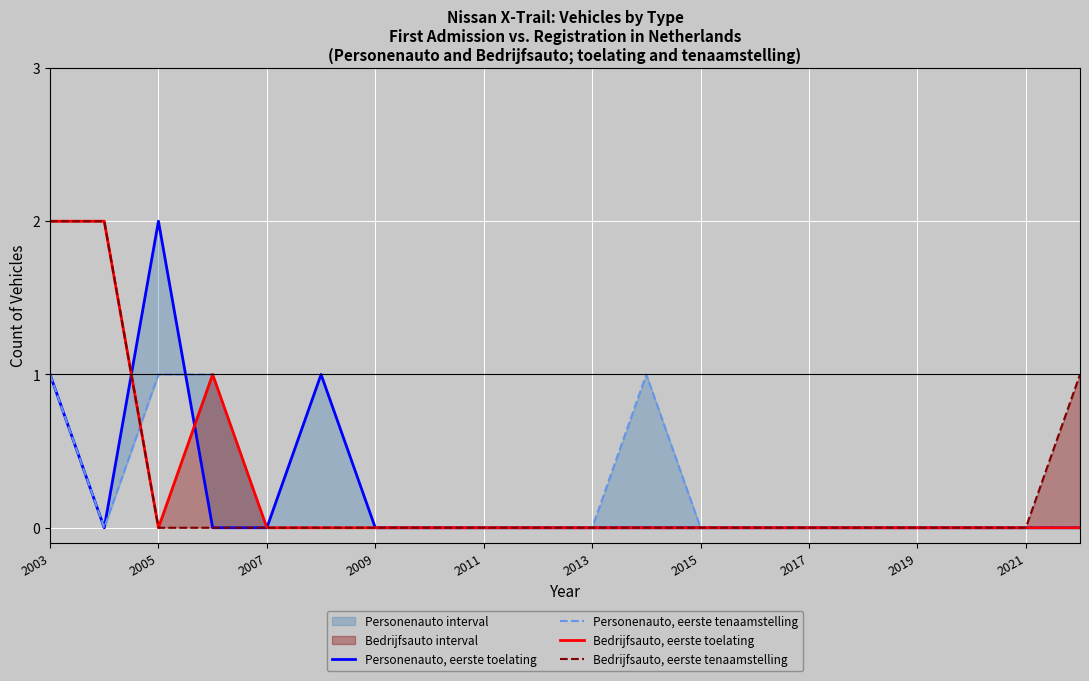

True or false: Bedrijfsauto, eerste toelating and Personenauto, eerste toelating intersect in this chart.

True